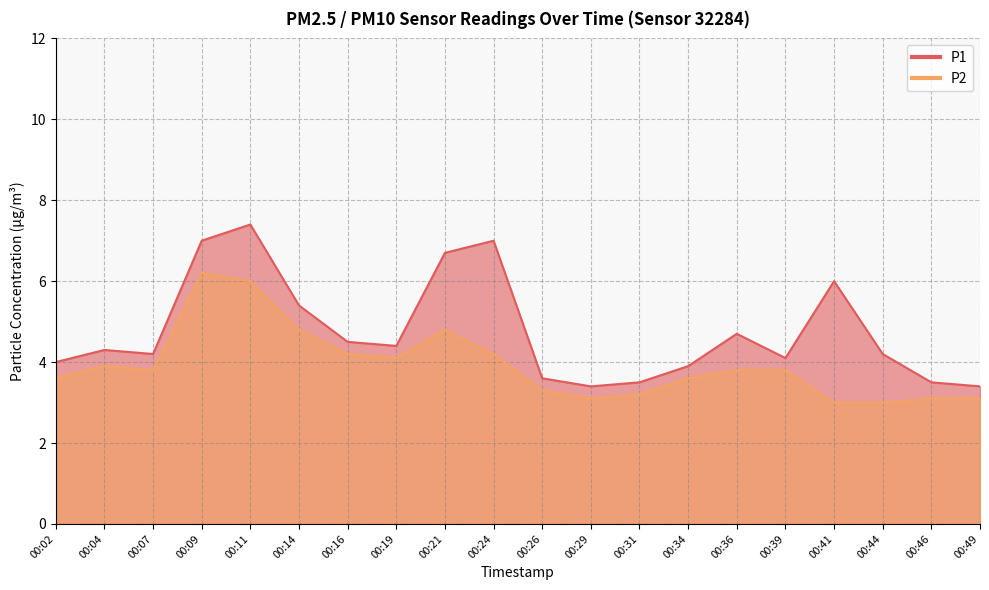

In P2, how many points are higher than both neighbors (excluding endpoints)?

3